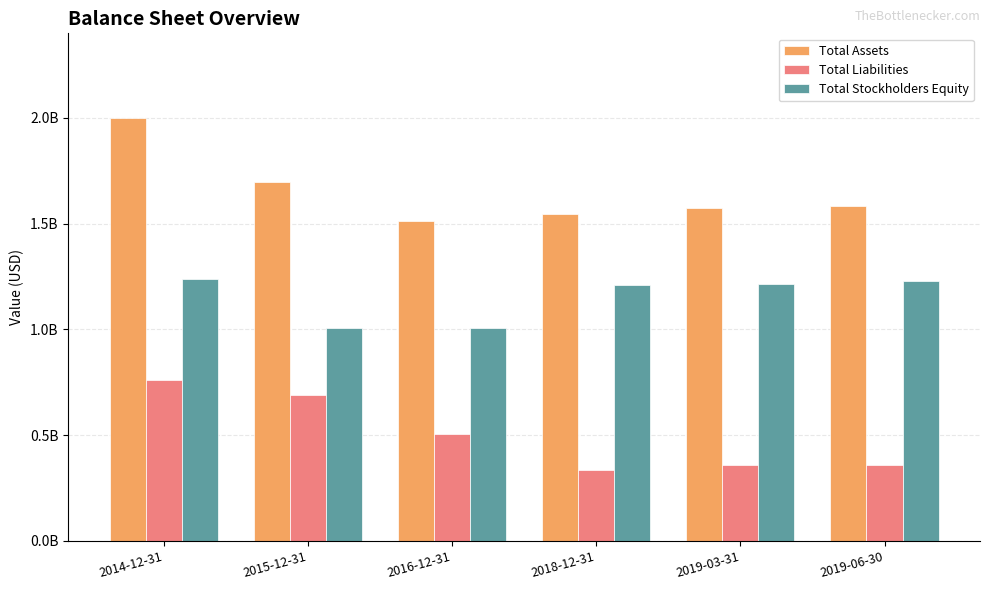

What are all the series names shown in the legend?

Total Assets, Total Liabilities, Total Stockholders Equity